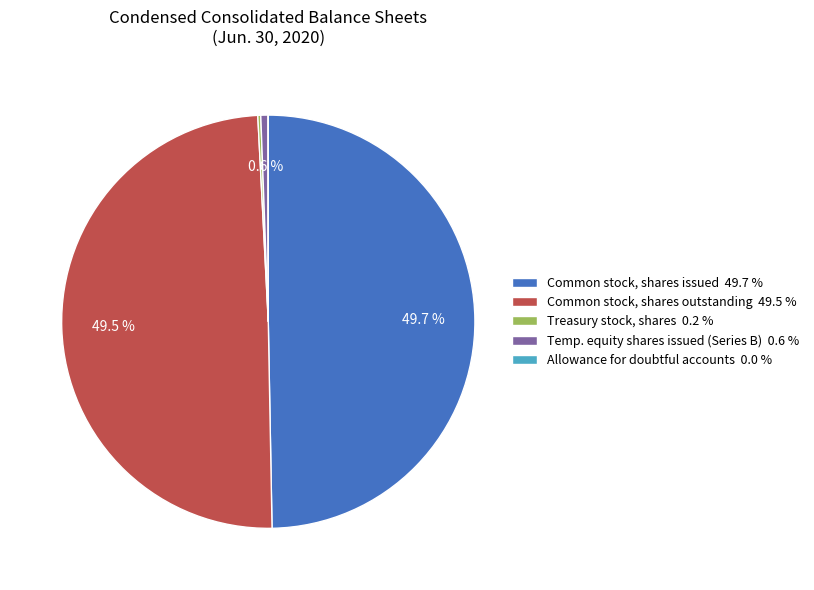

How much of the chart is everything except Temp. equity shares issued (Series B) 0.6 %?

99.4%